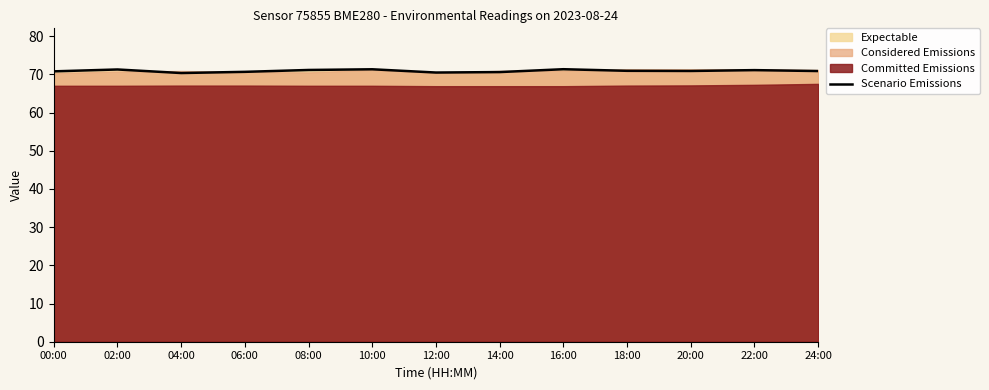

True or false: the data shows 41.0 at 24:00.

False